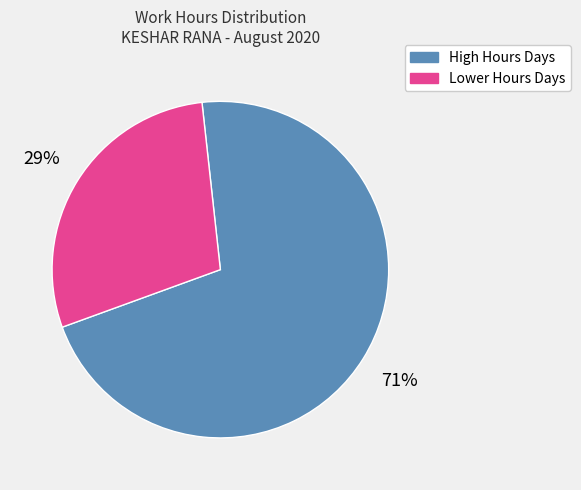

What is the largest slice in the pie chart?

High Hours Days